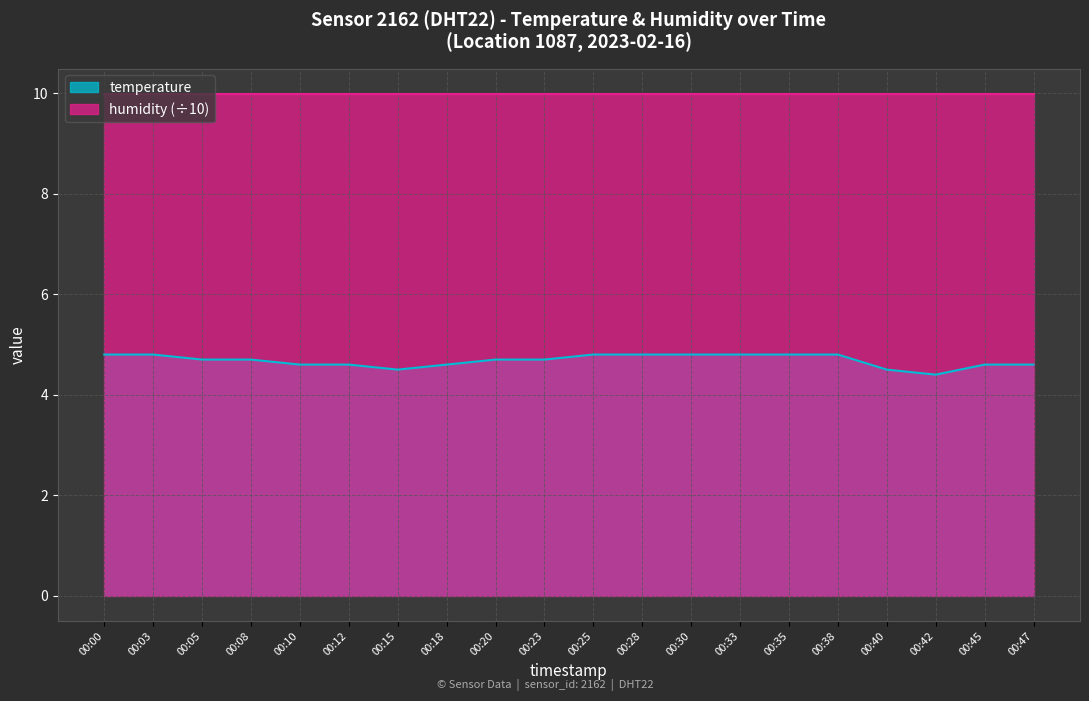

At which category does the chart reach its peak across all series?

00:00